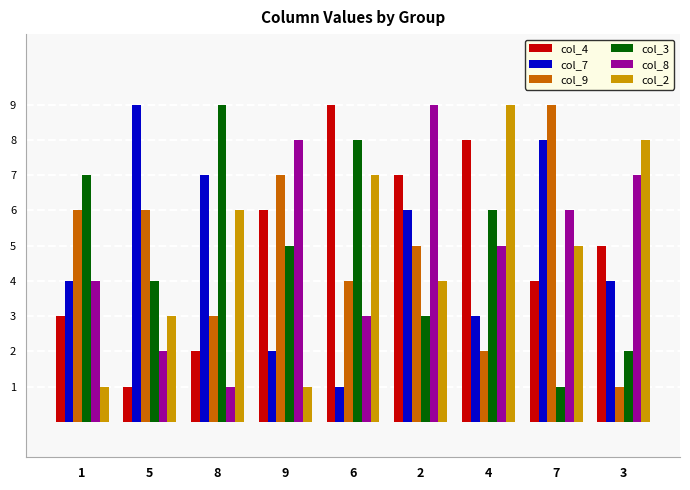

Does the chart contain stacked bars?

No